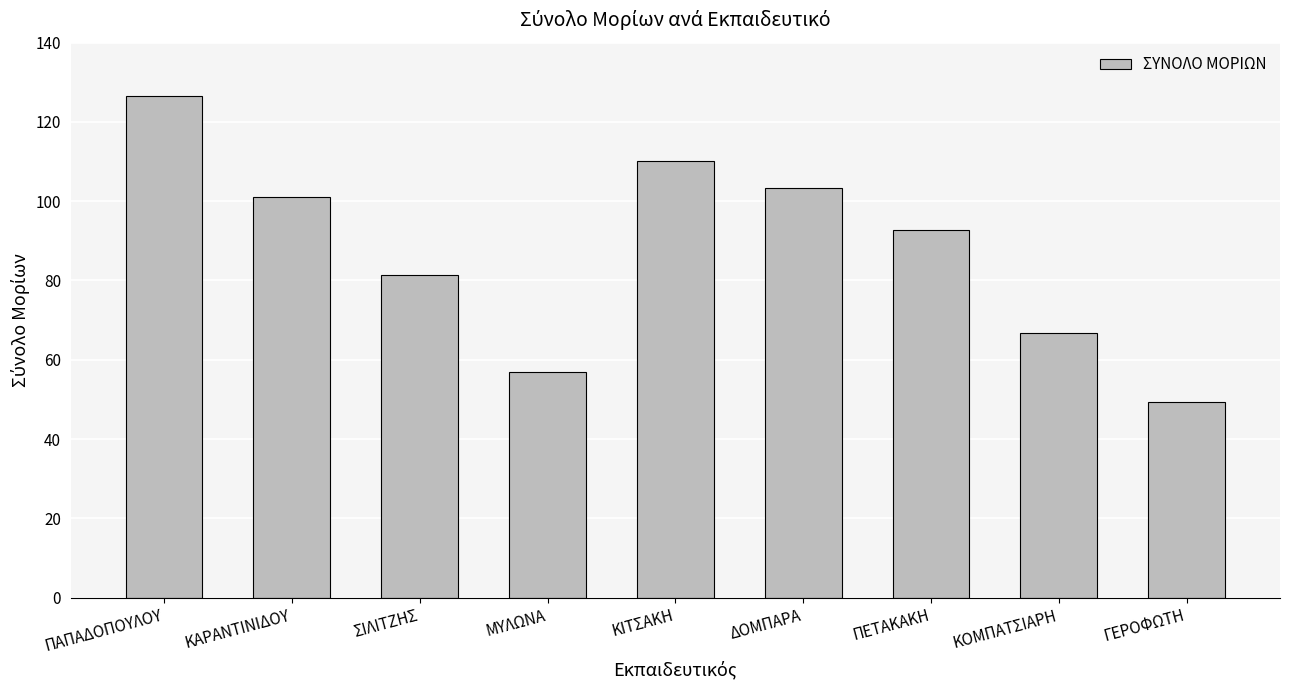

Which has a higher value, ΠΑΠΑΔΟΠΟΥΛΟΥ or ΣΙΛΙΤΖΗΣ?

ΠΑΠΑΔΟΠΟΥΛΟΥ